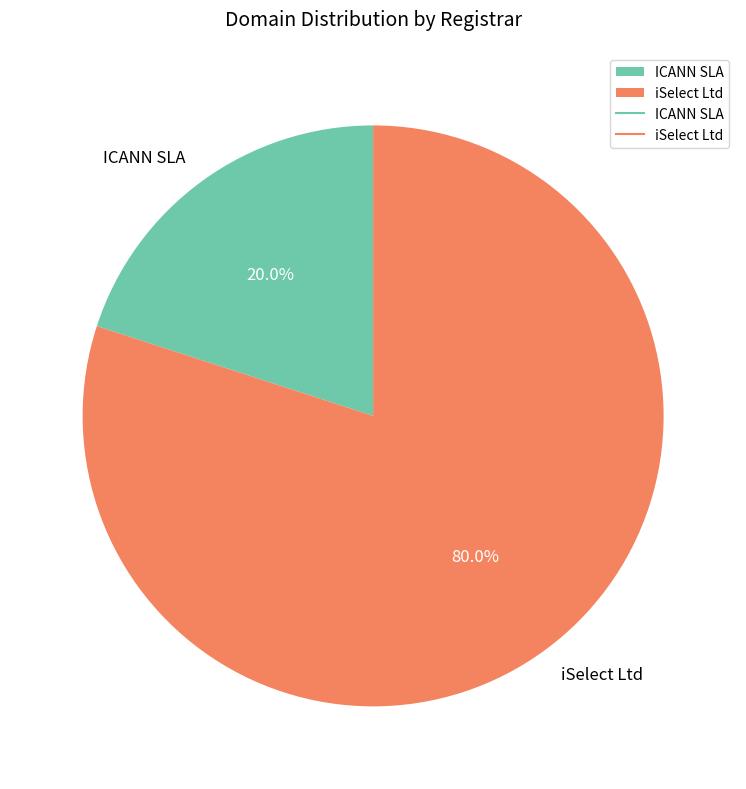

The iSelect Ltd slice represents 80% of the pie. True or false?

True